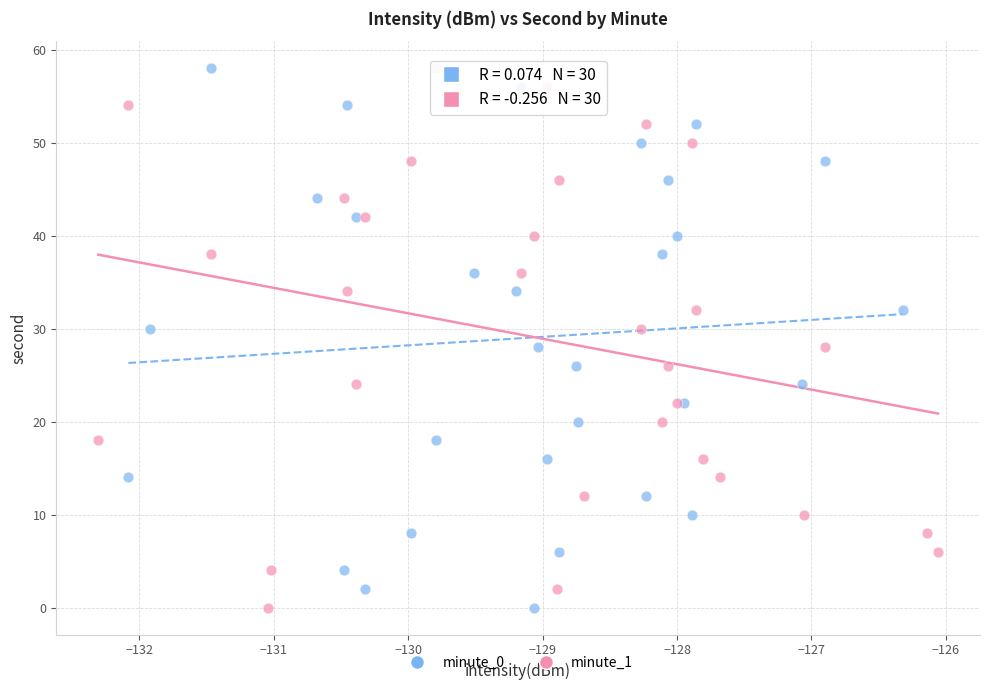

What are all the series names shown in the legend?

minute_0, minute_1